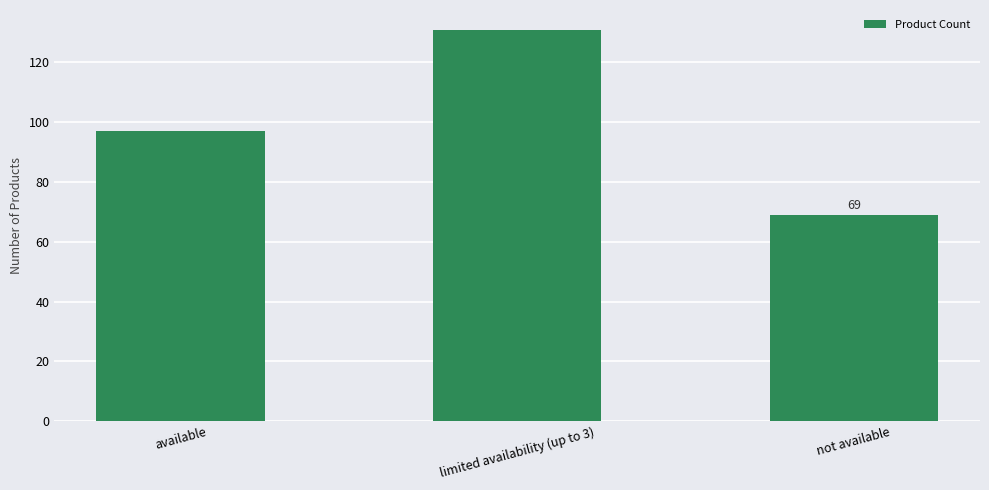

At which label is the value closest to 100?

available